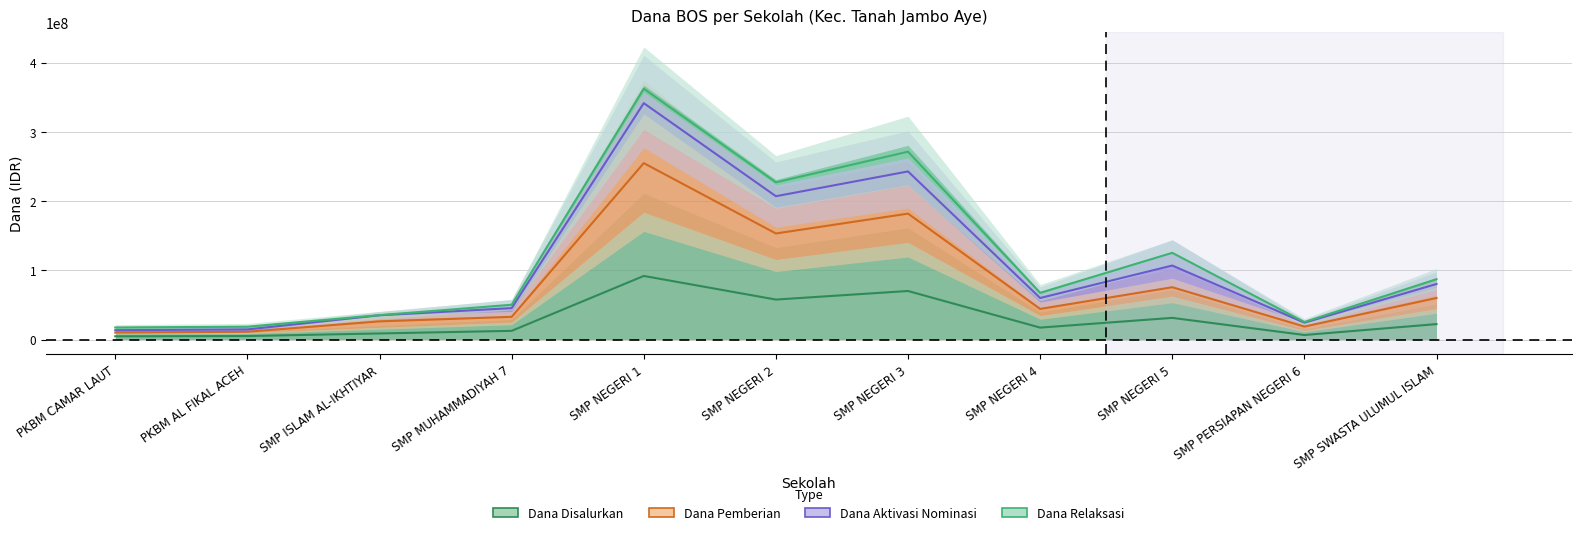

The Dana Pemberian series shows 75562500 at SMP NEGERI 5. True or false?

True